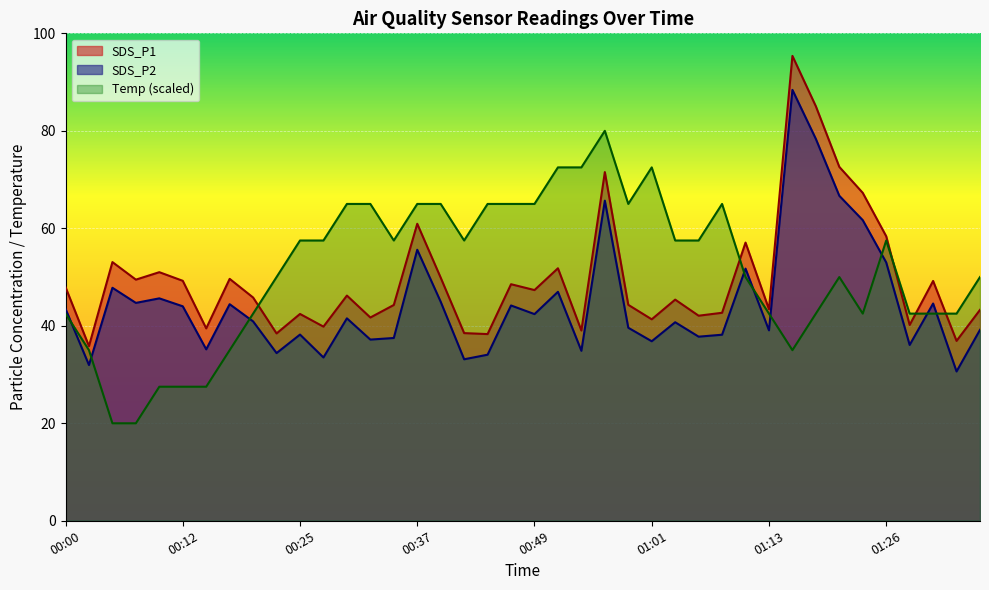

Rank the series by their maximum value, from highest to lowest.

SDS_P1, SDS_P2, Temp (scaled)